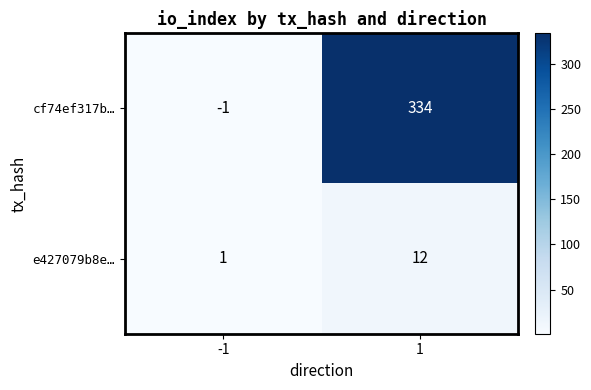

What is the sum of the e427079b8e… values at 1 and -1?

13